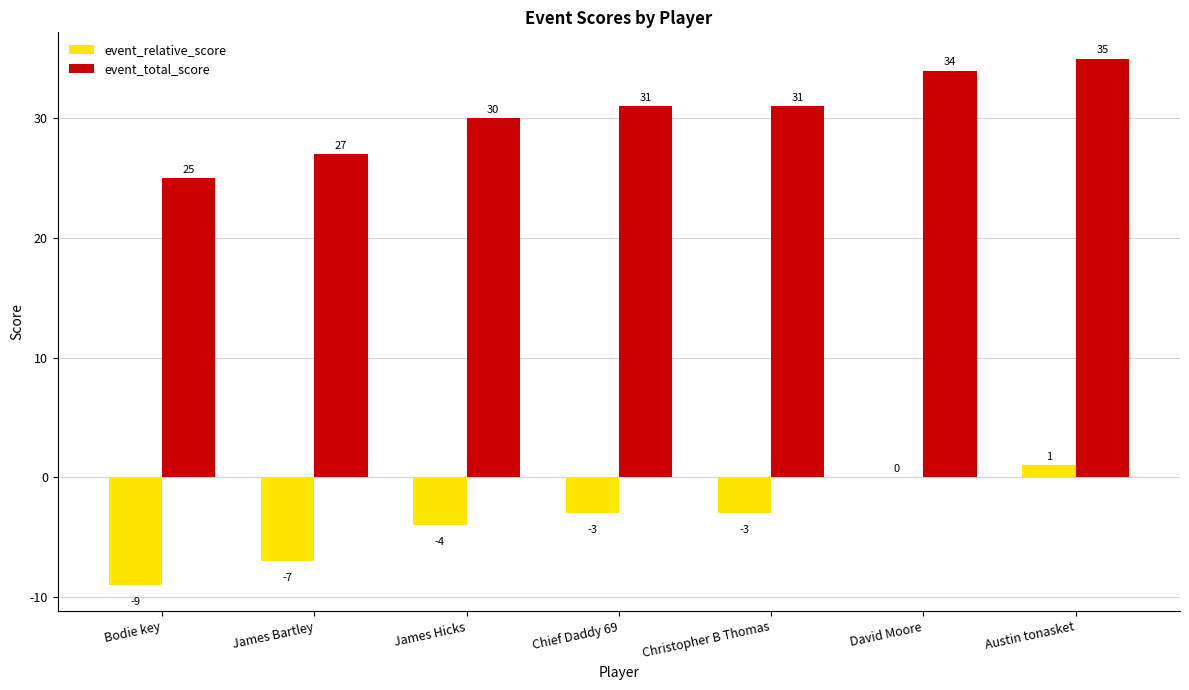

How many series are shown in this chart?

2